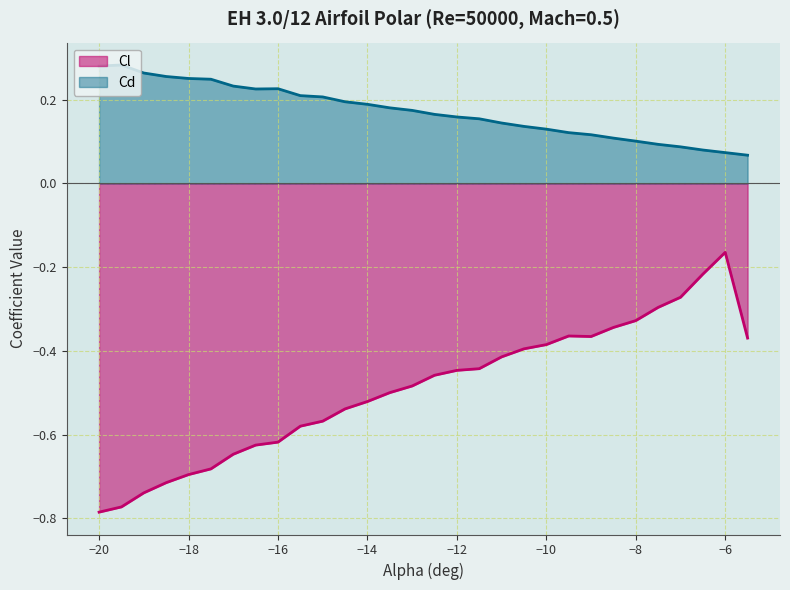

List the series in order of their overall mean, lowest first.

Cl, Cd